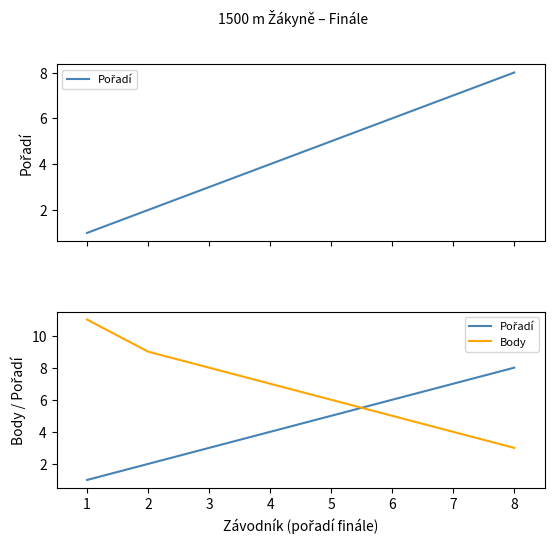

What is the value of the Body point at the 8th from the left?

3